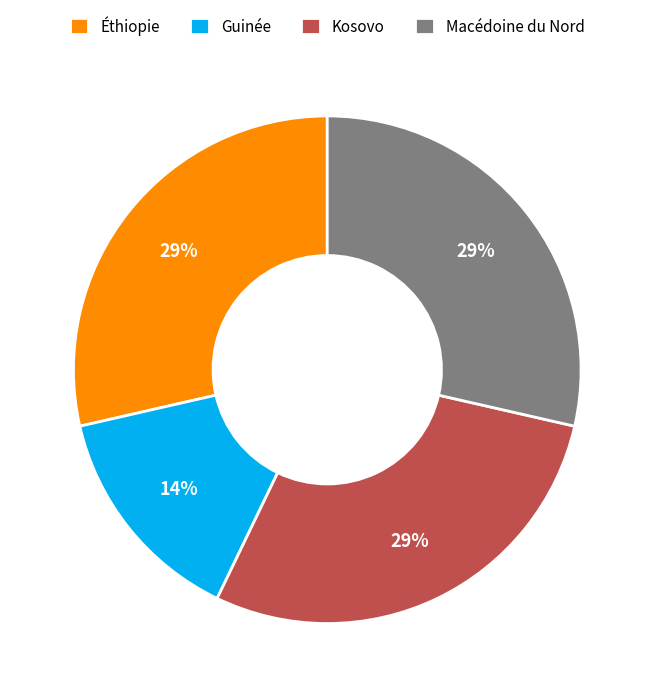

To the nearest percent, what portion does Guinée represent?

14%